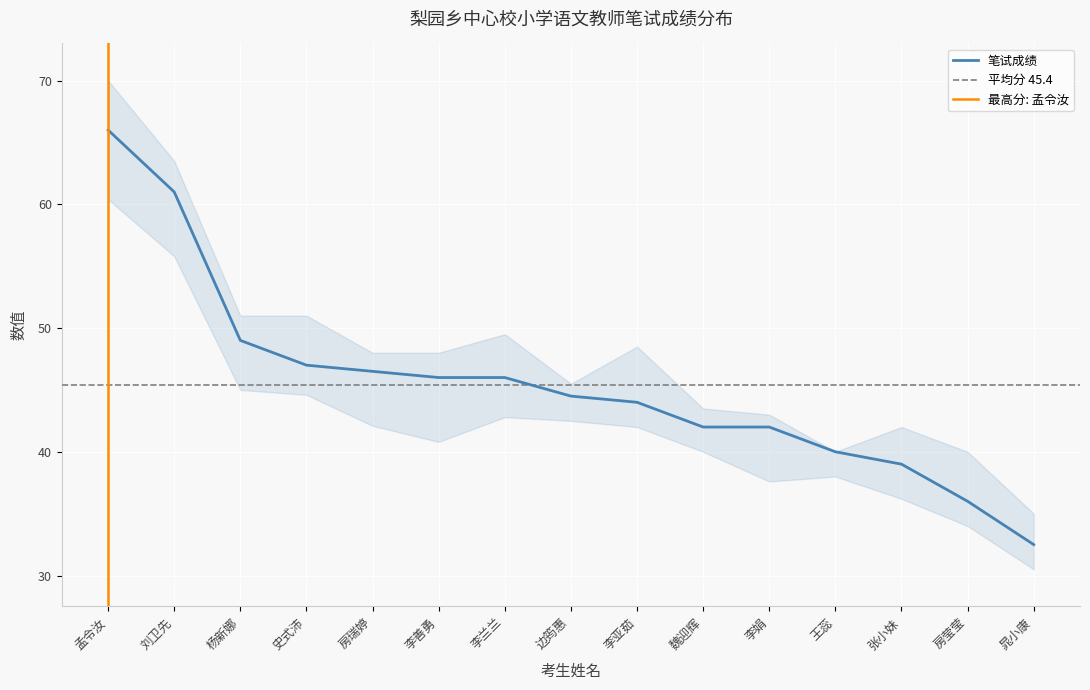

What is the lowest value of the 笔试成绩 series?

32.5